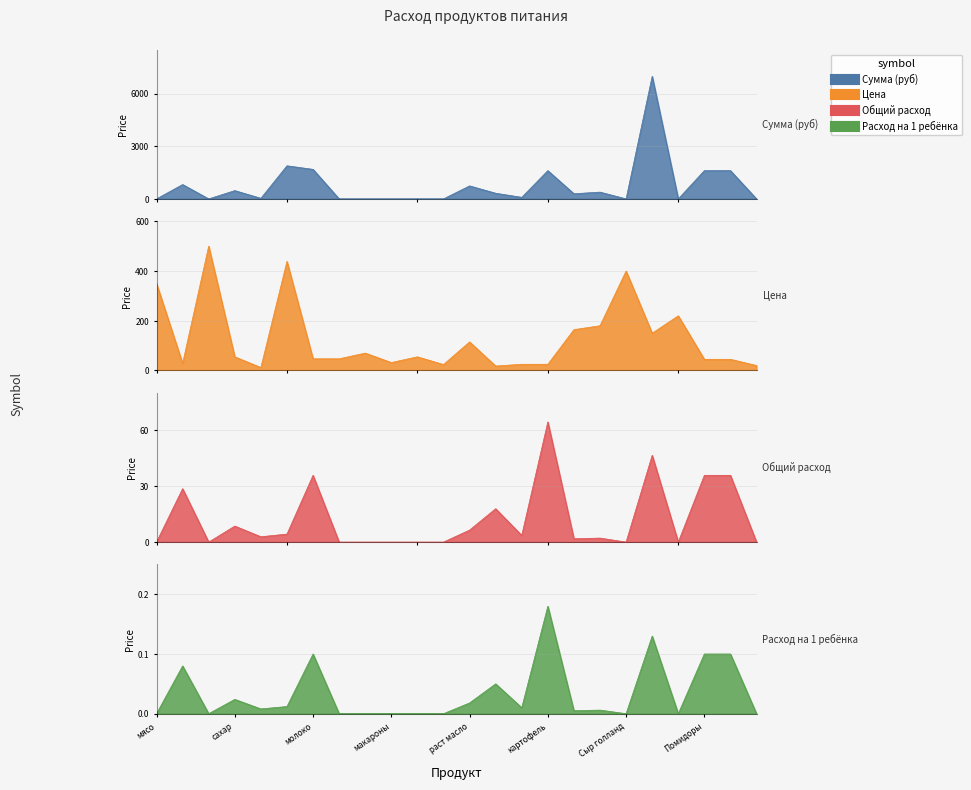

True or false: Расход на 1 ребёнка has a value of 0.1 at рыба.

True